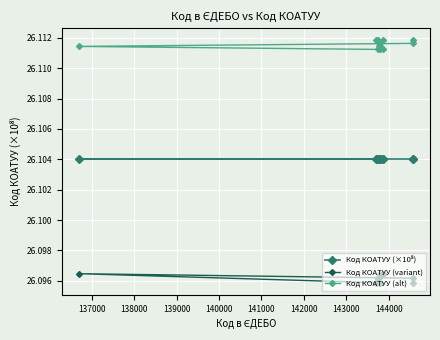

At how many categories does at least one series exceed 26?

13